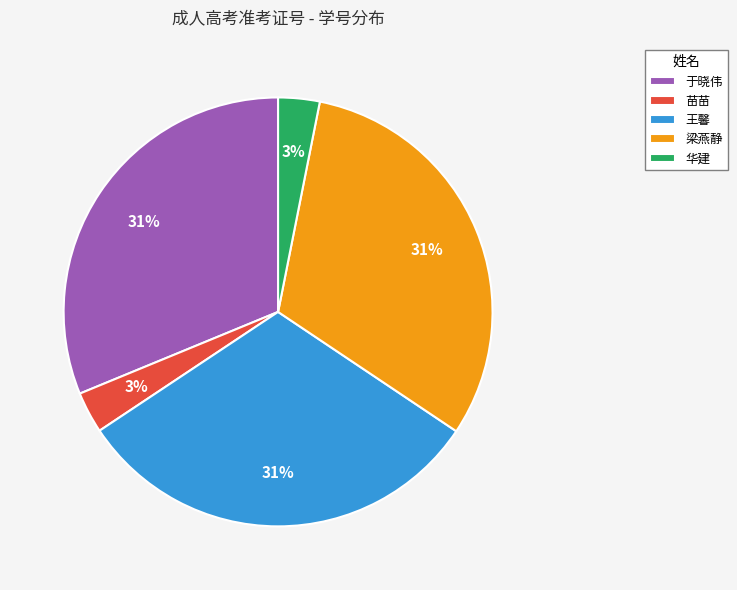

Is there any slice that represents more than half of the pie?

No